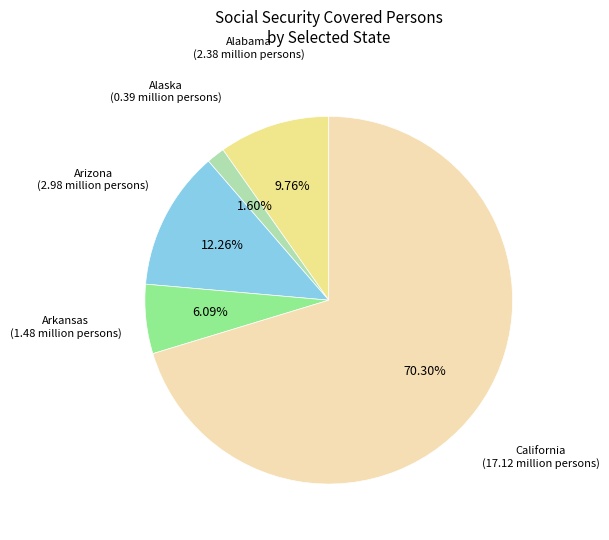

Does any single category account for the majority?

Yes